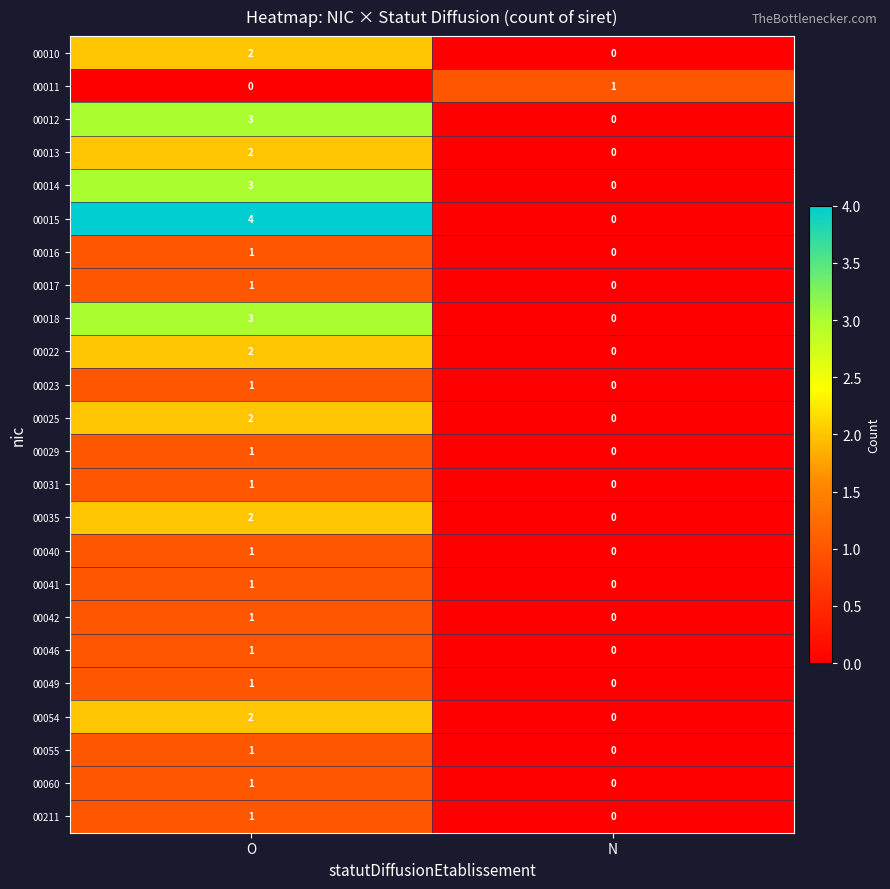

Which category has the highest value across all series?

O